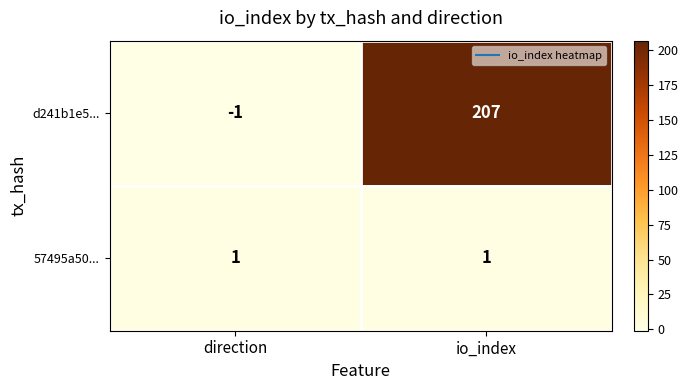

What is the spread (max minus min) of values at direction?

2